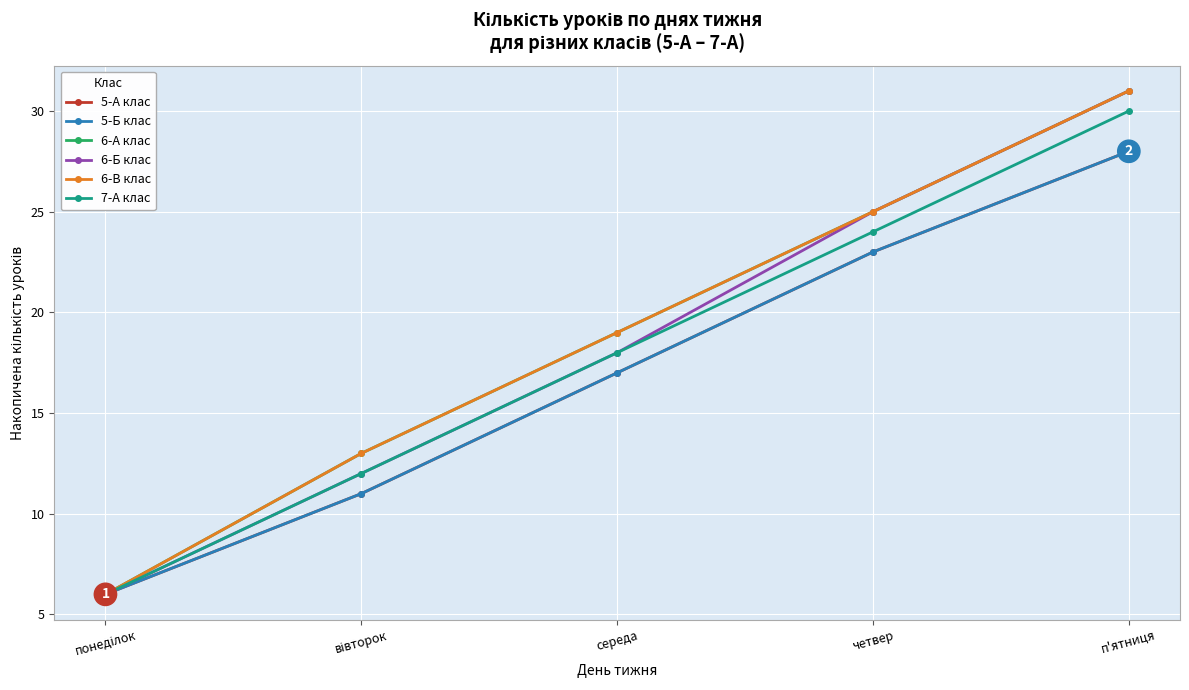

What is the average value of the 5-А клас series?

17